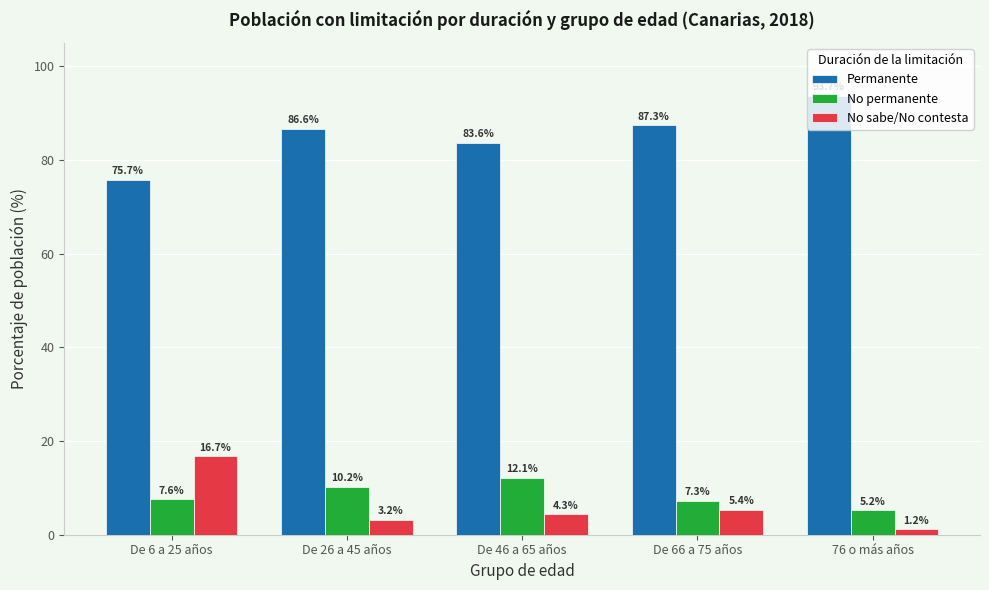

What is the total value across all series at De 66 a 75 años?

100.0